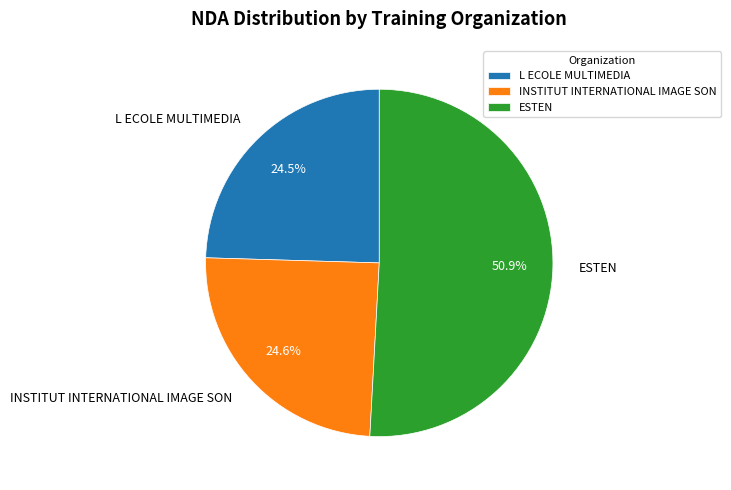

Count the number of slices in the pie.

3